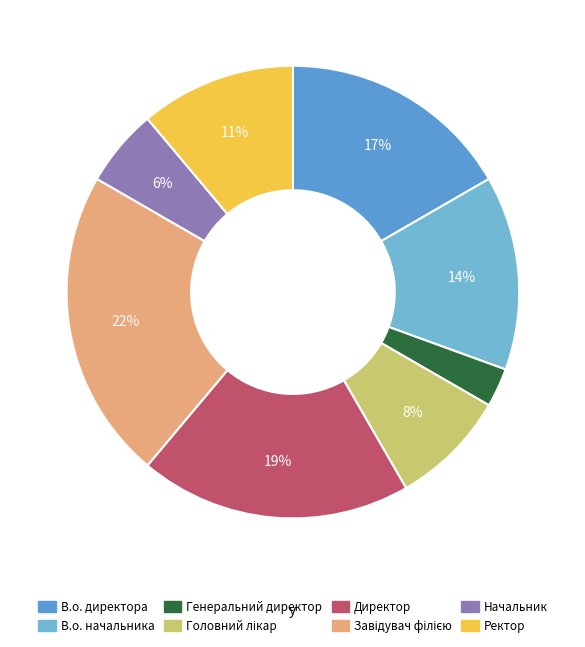

To the nearest percent, what portion does Завідувач філією represent?

22%